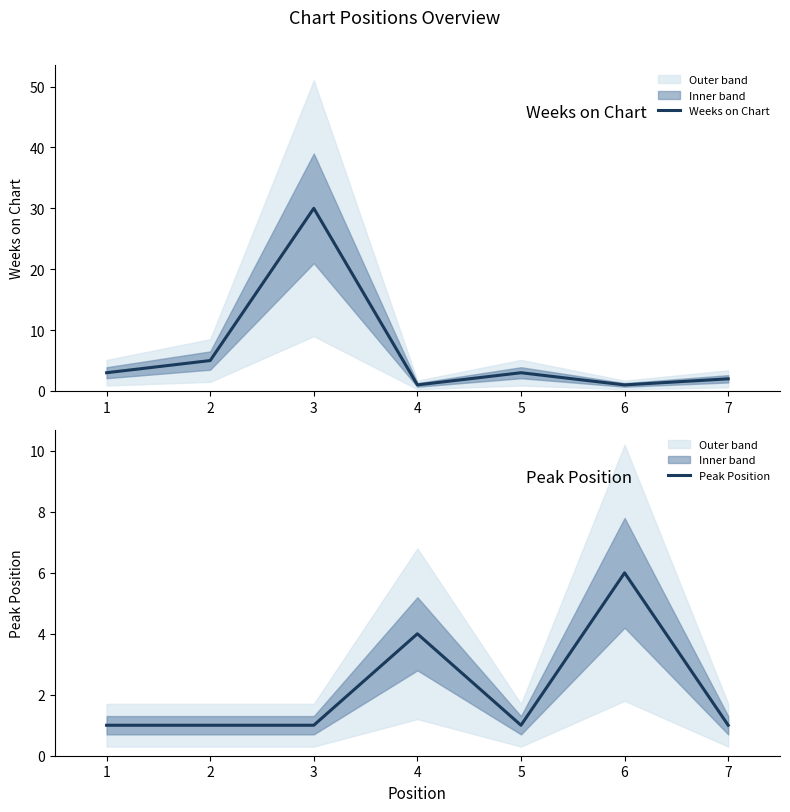

Does the chart display data point markers on the line(s)?

No